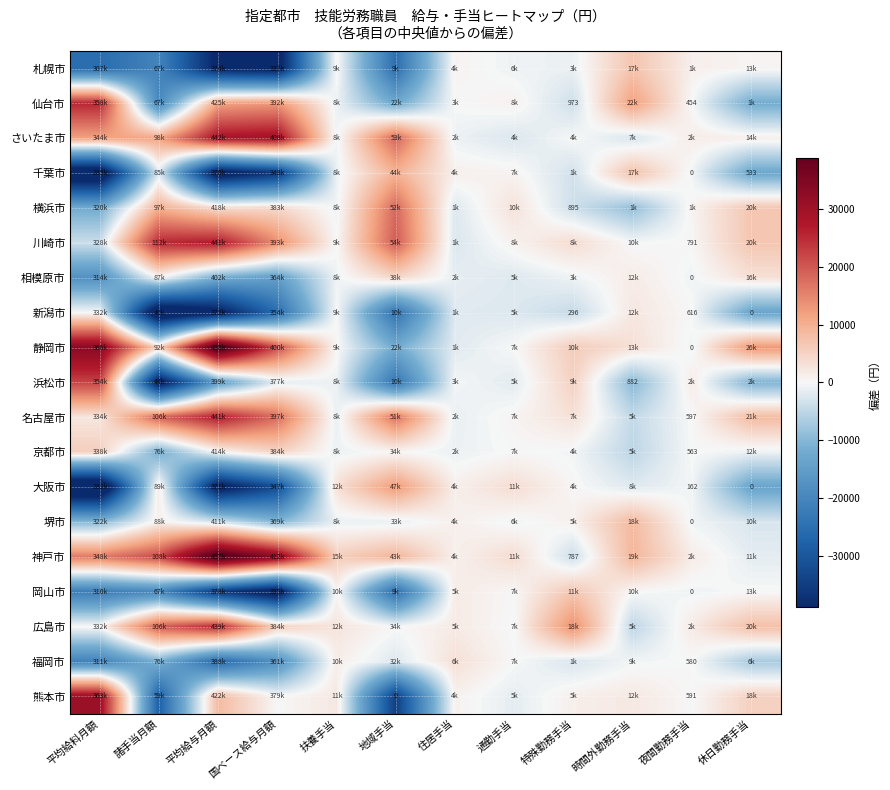

Where does the 仙台市 series first go above 0?

平均給料月額